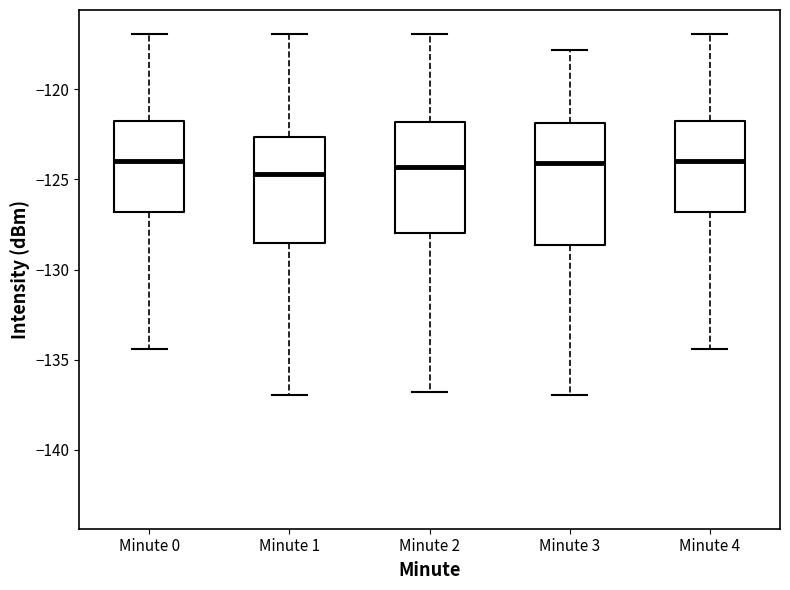

Reading left to right, read every box against the y-axis: the position of its median line, the range the box covers, and the ends of its whiskers. The values are not printed on the chart, so give them approximately, as read against the axis.

Minute 0: median -124.0, box -127.0 to -122.0, whiskers -134.5 to -117.0
Minute 1: median -124.5, box -128.5 to -122.5, whiskers -137.0 to -117.0
Minute 2: median -124.5, box -128.0 to -122.0, whiskers -137.0 to -117.0
Minute 3: median -124.0, box -128.5 to -122.0, whiskers -137.0 to -118.0
Minute 4: median -124.0, box -127.0 to -122.0, whiskers -134.5 to -117.0